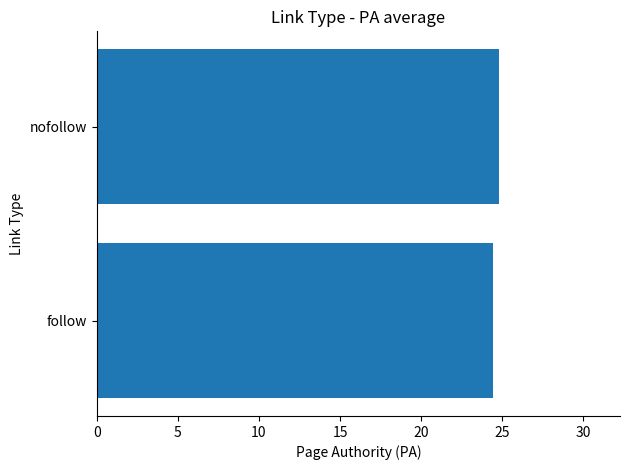

Approximately how many times larger is the value at follow compared to nofollow?

1.0